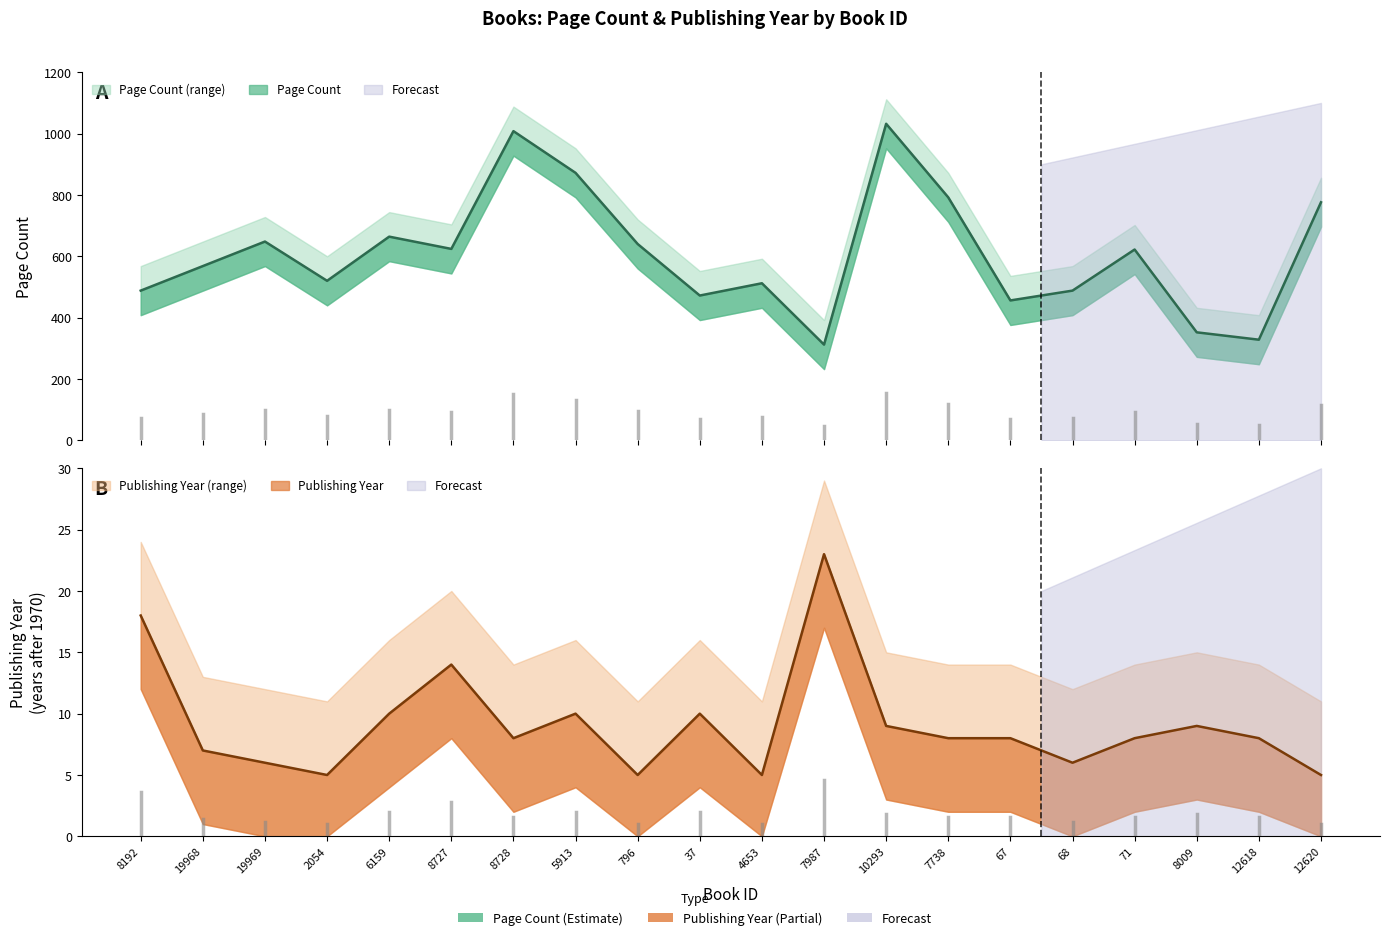

Which series has the largest total across all categories?

Page Count